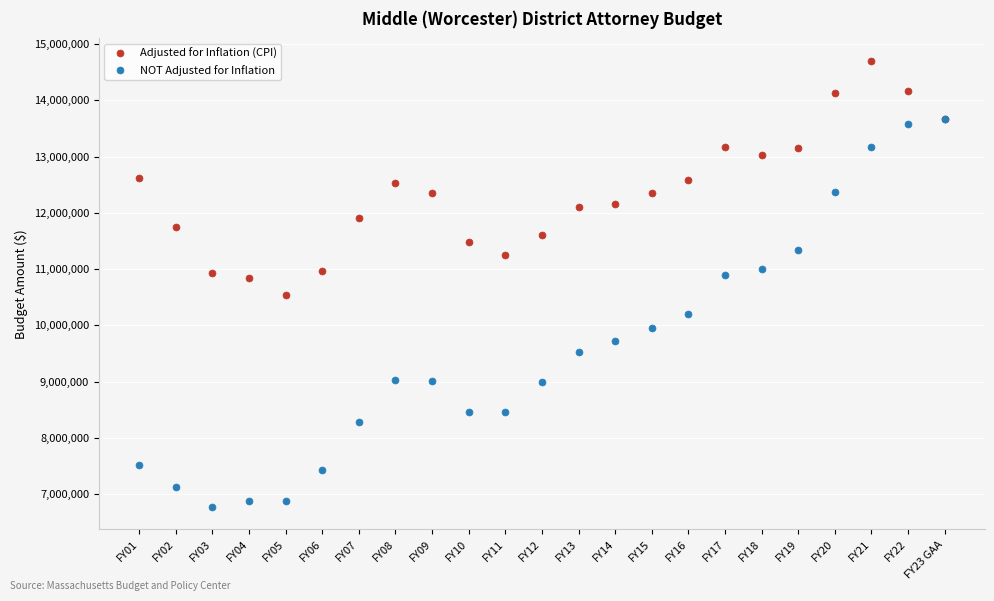

At which label does Adjusted for Inflation (CPI) reach its minimum?

FY05